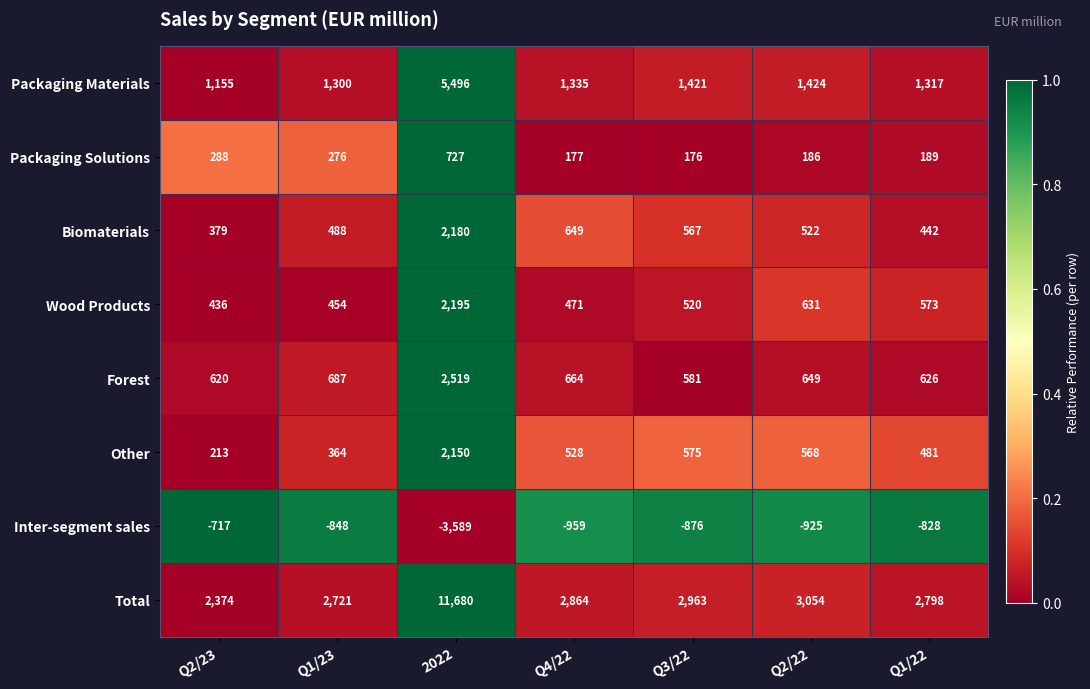

Rank the series at Q4/22 from highest to lowest value.

Total, Packaging Materials, Forest, Biomaterials, Other, Wood Products, Packaging Solutions, Inter-segment sales